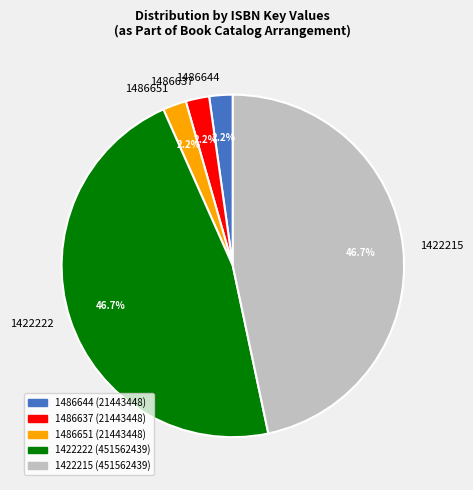

Which has a higher value, 1422215 or 1486651?

1422215